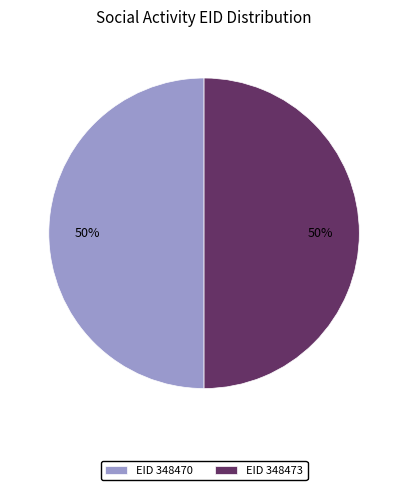

True or false: EID 348473 accounts for 42% of the total.

False